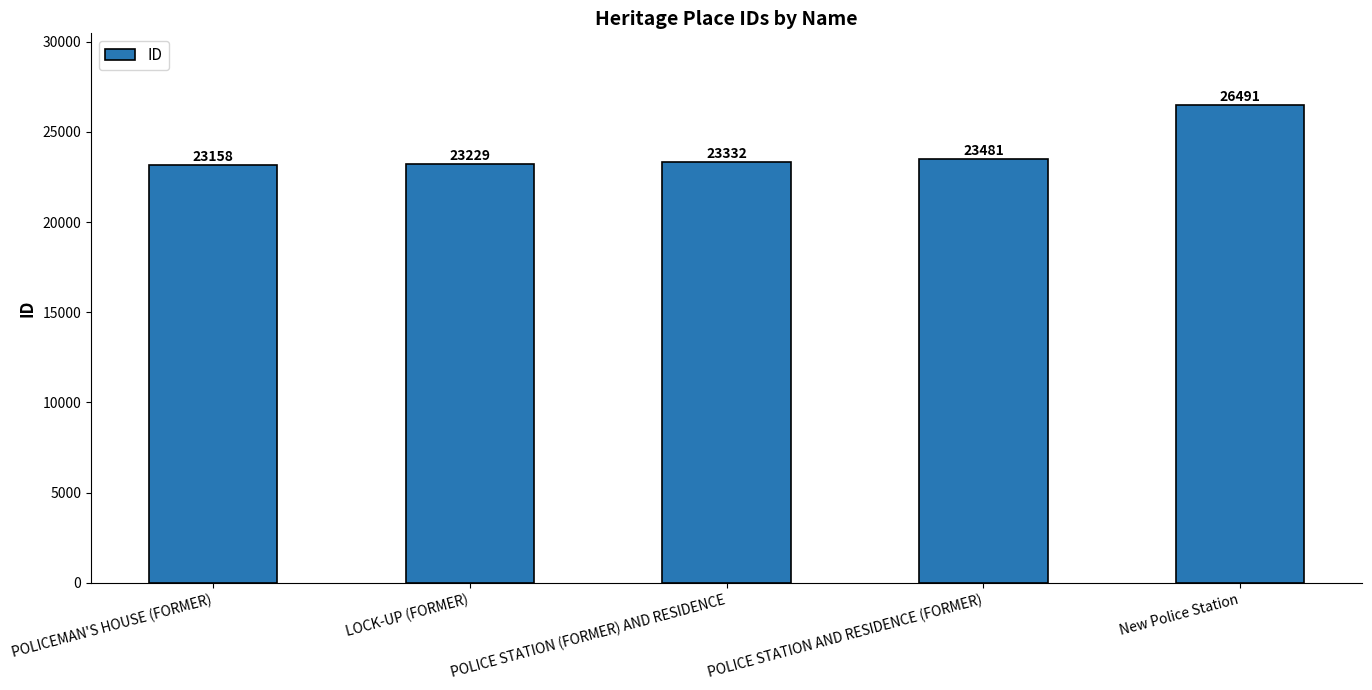

Rank the categories by value from lowest to highest.

POLICEMAN'S HOUSE (FORMER), LOCK-UP (FORMER), POLICE STATION (FORMER) AND RESIDENCE, POLICE STATION AND RESIDENCE (FORMER), New Police Station